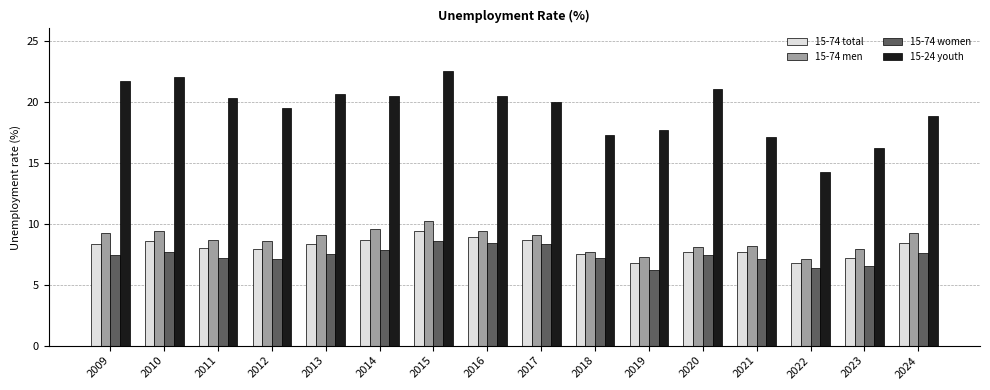

Which series has the largest total across all categories?

15-24 youth